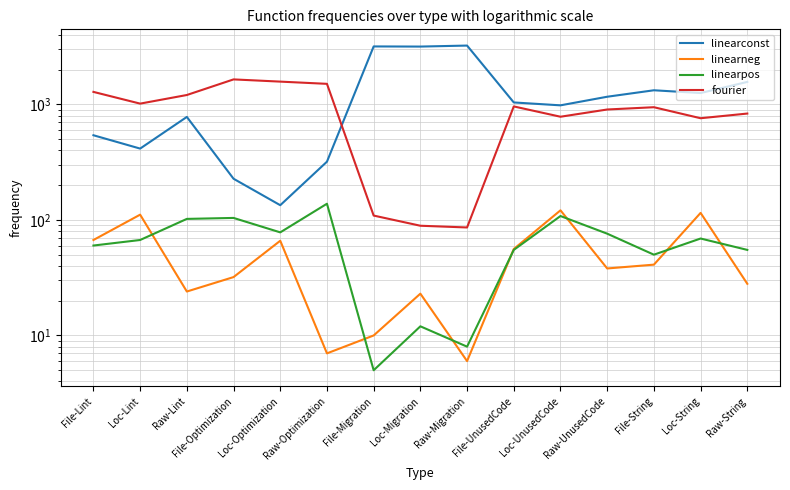

What is the maximum value for fourier?

1643